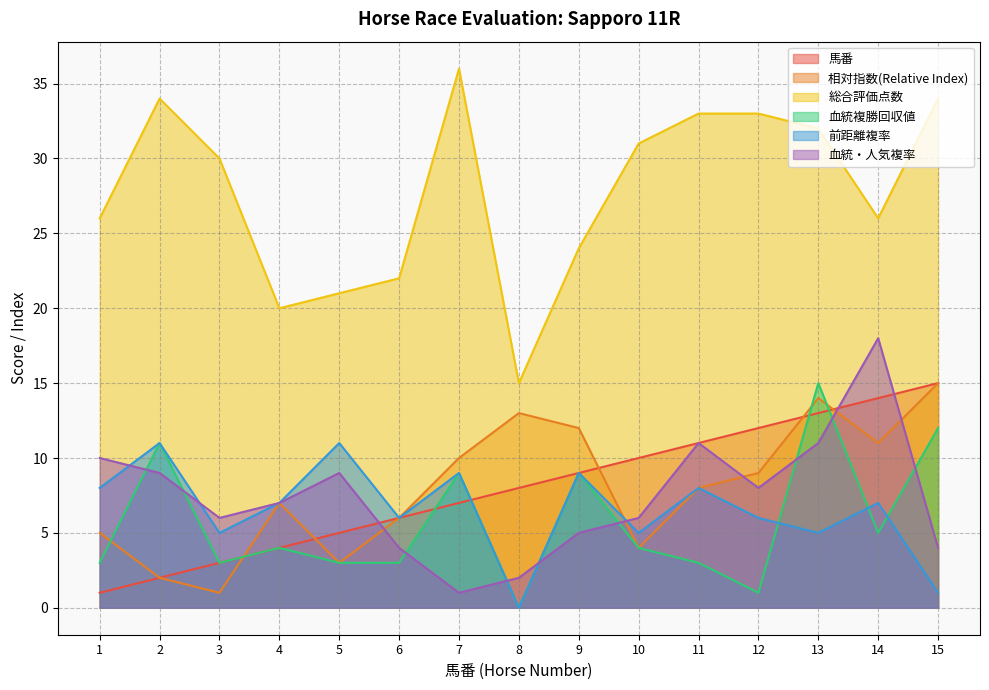

Is it true that 前距離複率 equals 6 at 6?

True